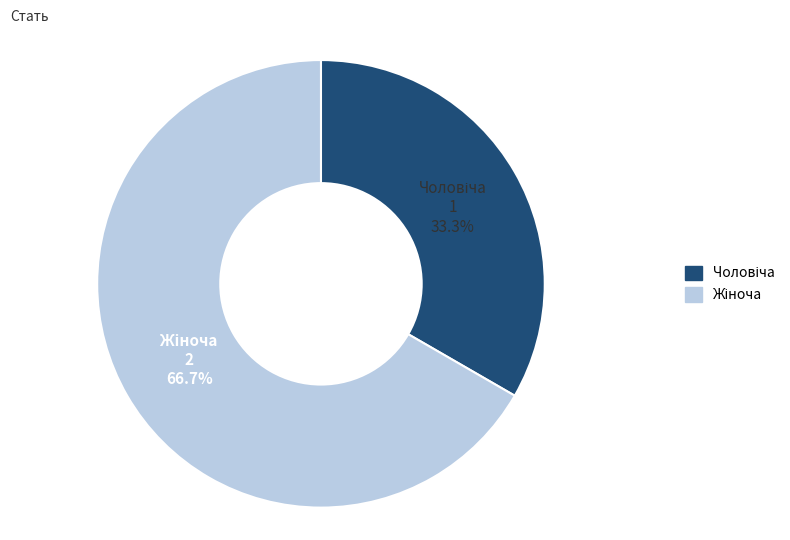

Is there any slice that represents more than half of the pie?

Yes